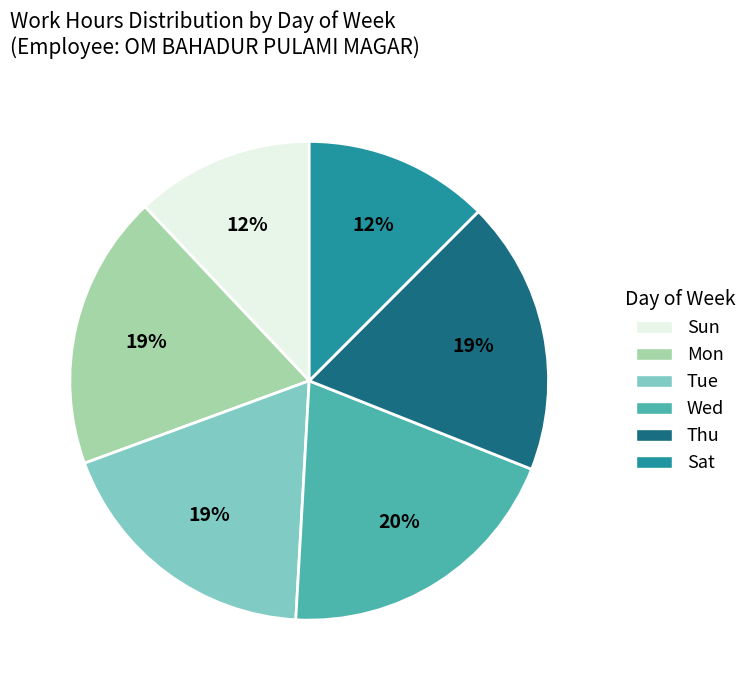

To the nearest percent, what is the average slice percentage?

17%